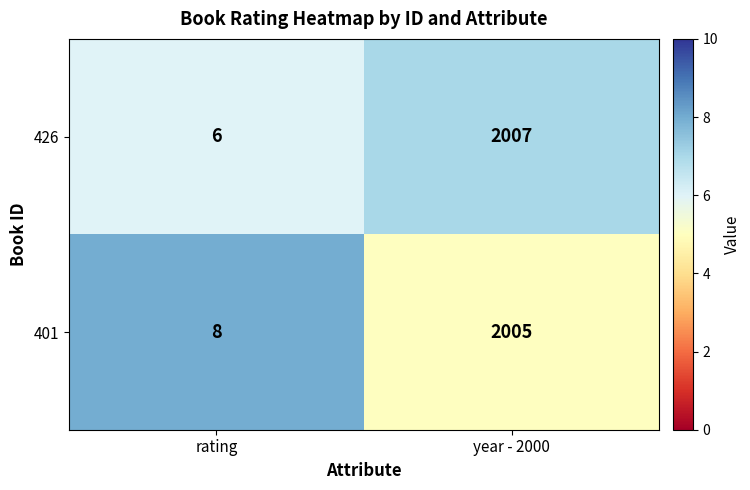

At which label is 426 closest to 1006?

rating